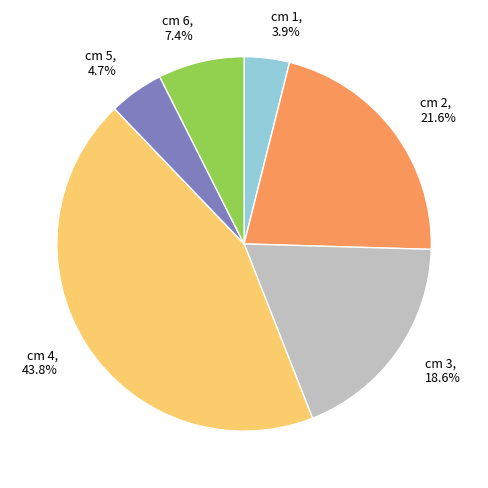

Is there any slice that represents more than half of the pie?

No